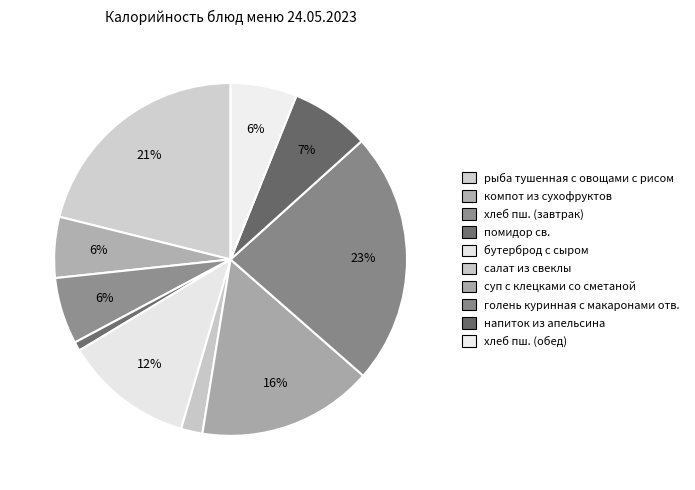

Is хлеб пш. (обед) the majority of the pie?

No